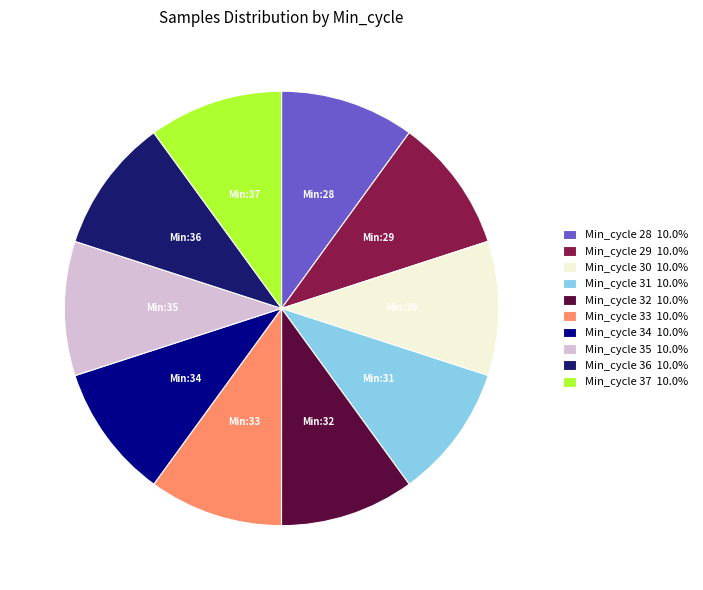

What is the ratio of the value at Min_cycle 30 10.0% to the value at Min_cycle 36 10.0%?

1.0